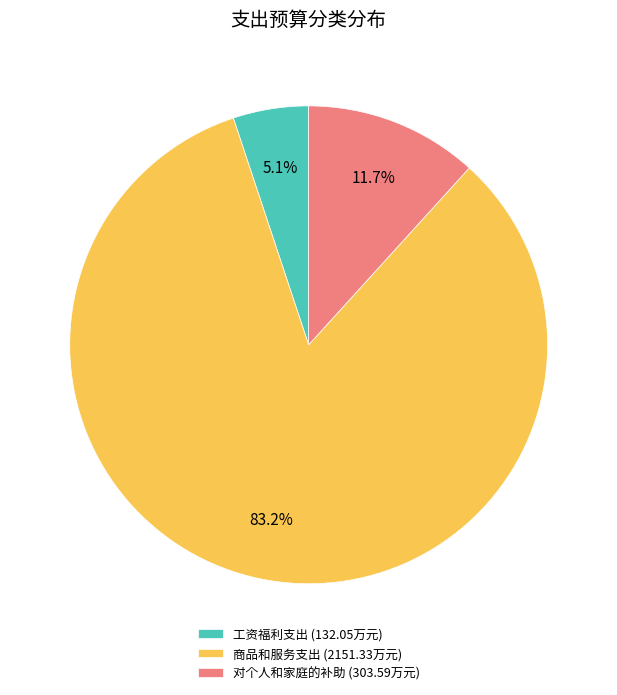

To the nearest percent, what is the combined percentage of 对个人和家庭的补助 and 工资福利支出?

17%